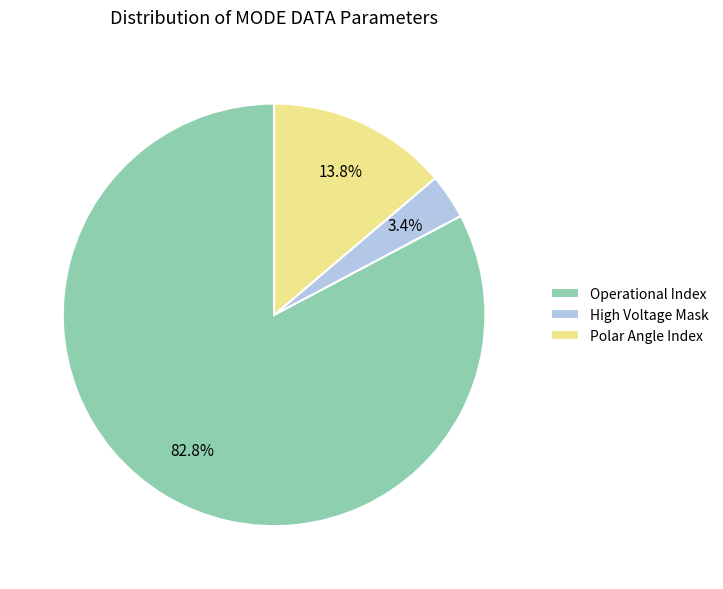

How many slices are in this pie chart?

3